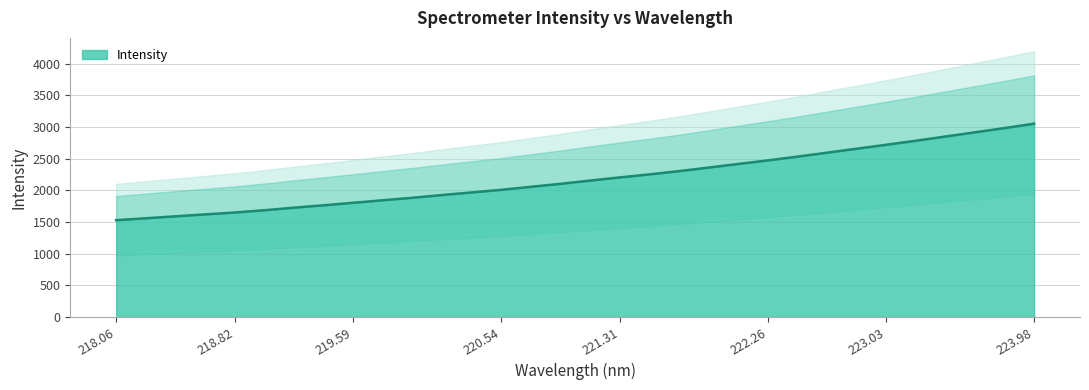

Count the number of data series in this chart.

1